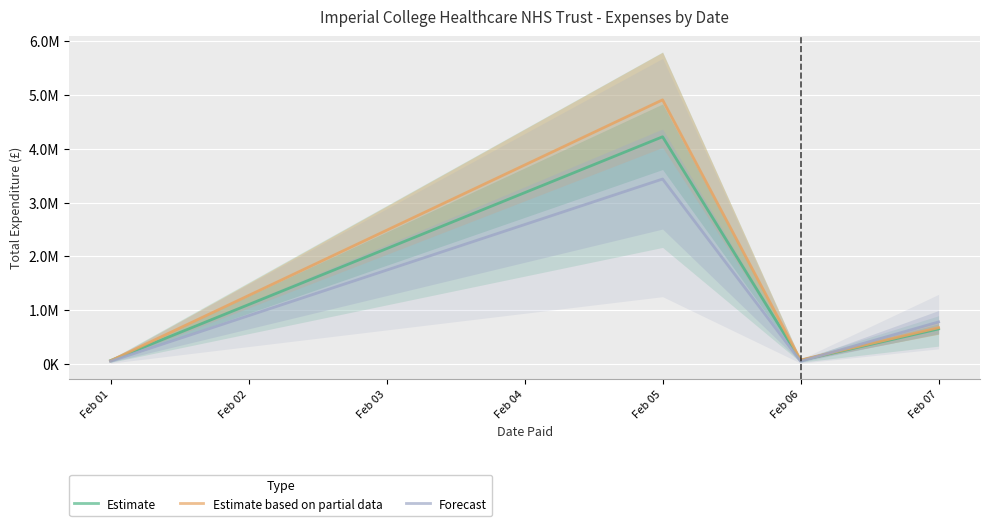

What are all the series names shown in the legend?

Estimate, Estimate based on partial data, Forecast